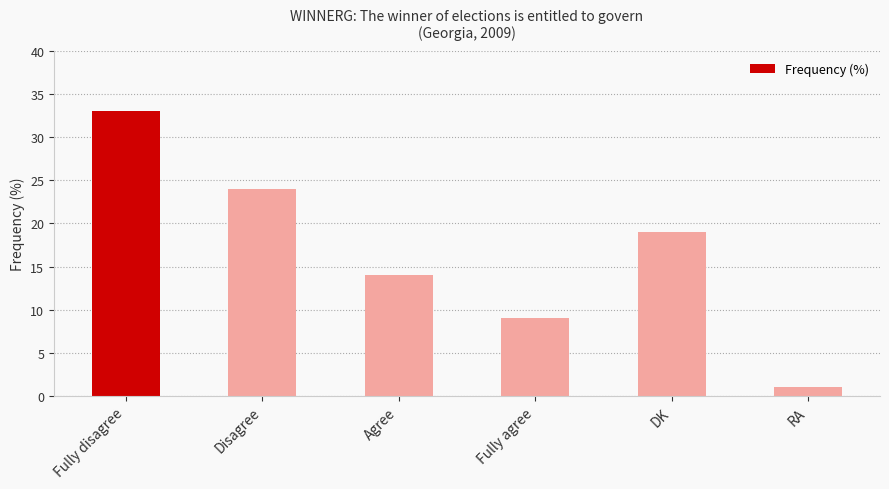

Which has a higher value, DK or Fully agree?

DK